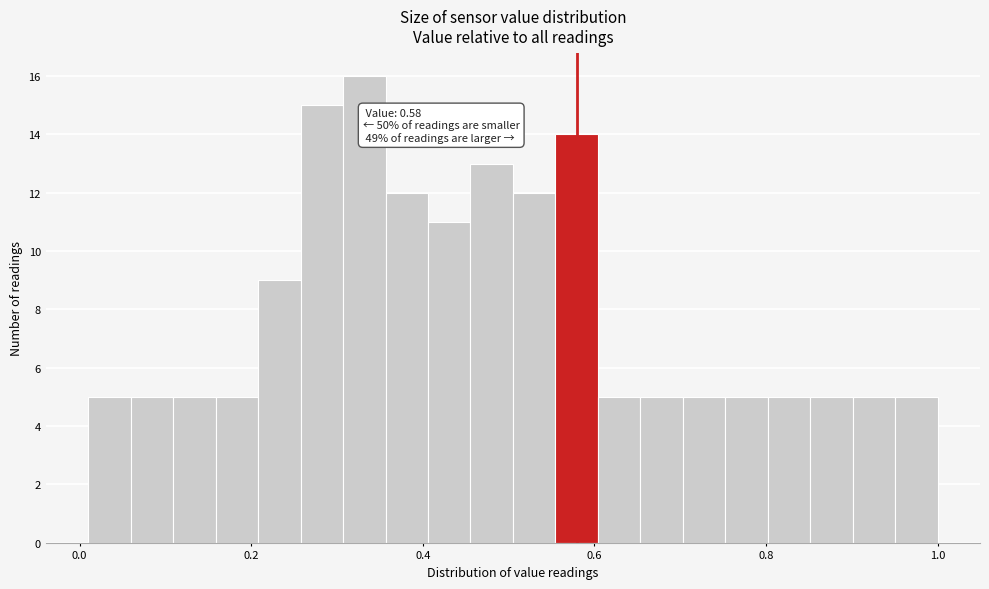

Read against the x-axis, roughly where is the centre of the tallest bar?

0.34